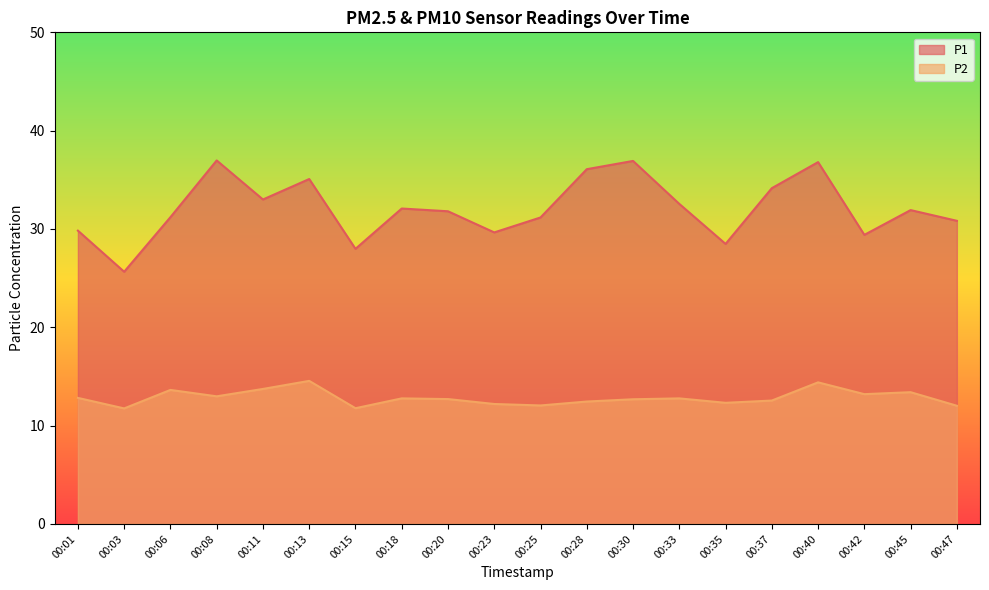

What is the sum of the P2 values at 00:20 and 00:28?

25.1